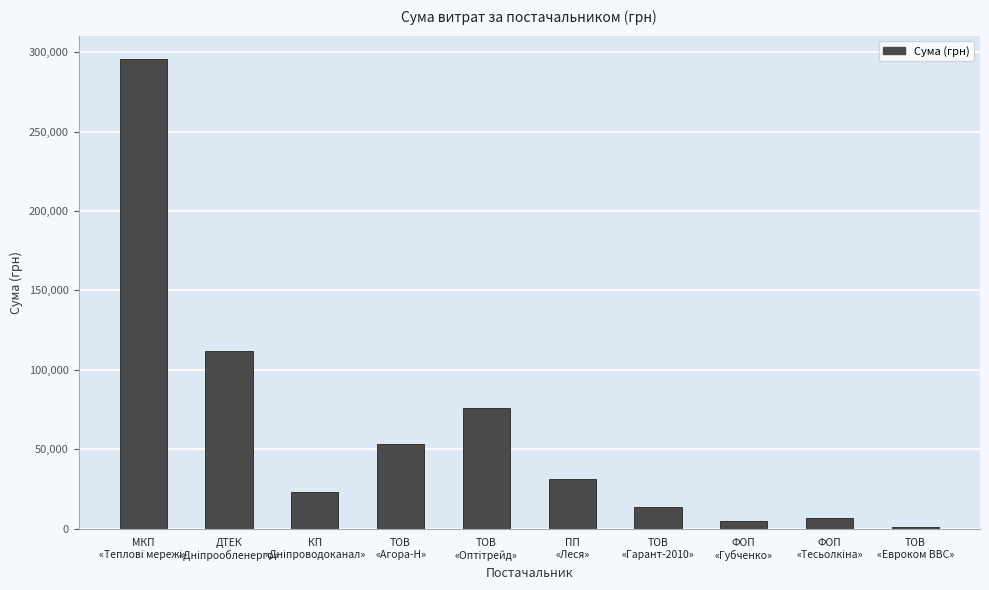

How many data points are less than 31167?

5